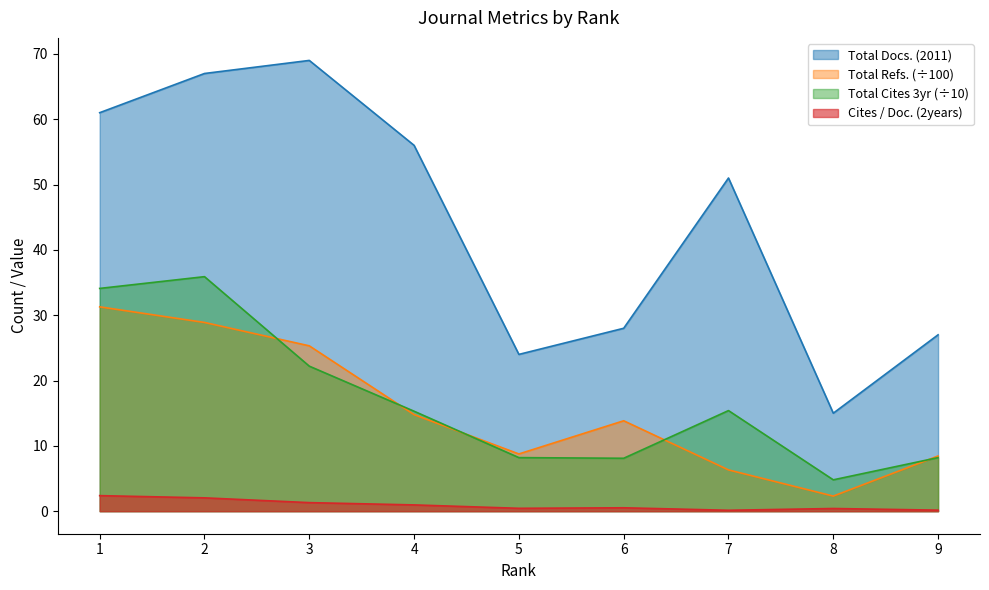

What is the sum of all Total Docs. (2011) values?

398.0